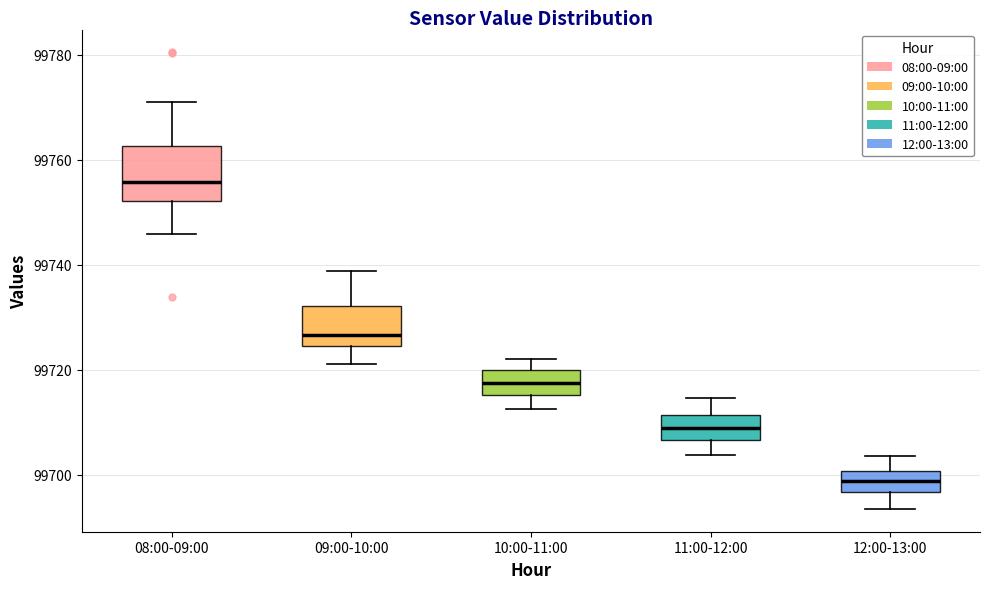

Which box's median line is the highest?

08:00-09:00